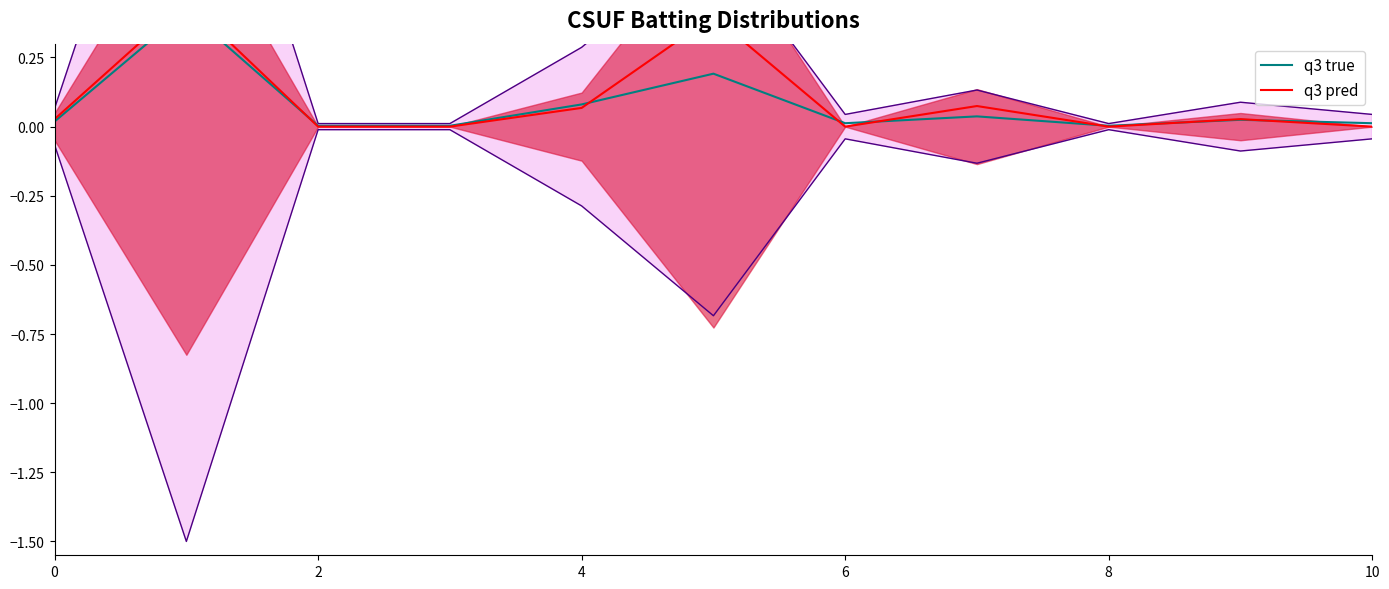

Which series has the largest range (max minus min)?

q3 pred